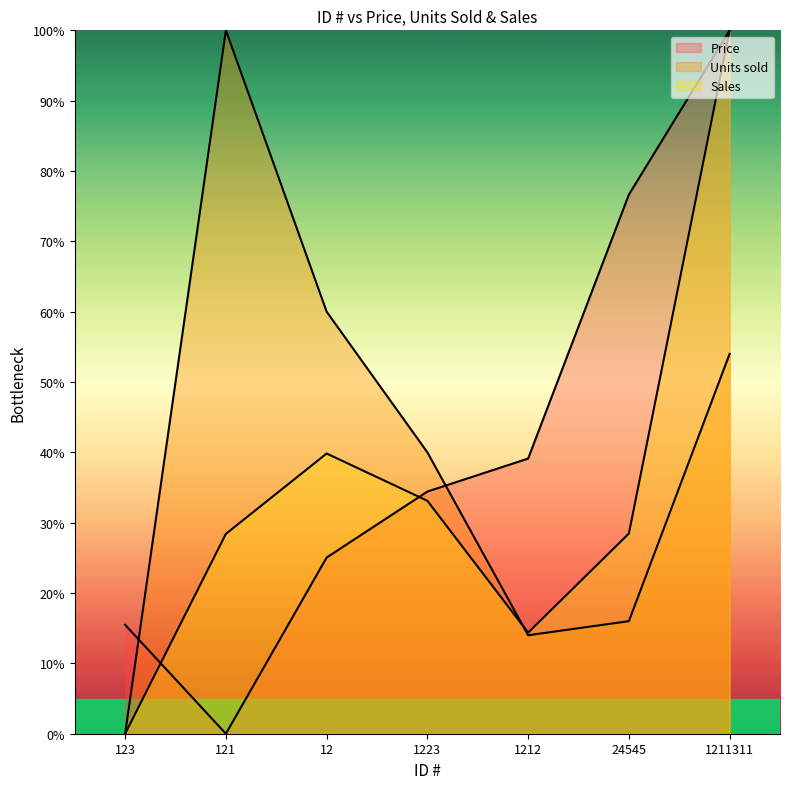

Where is the first local maximum for Units sold?

121